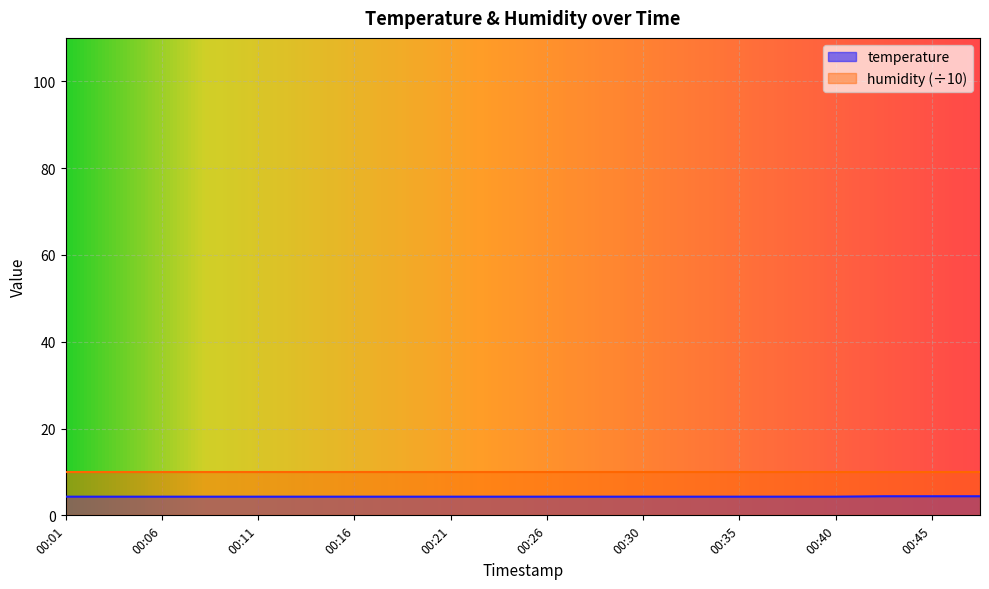

Which label corresponds to the largest value in the chart?

00:43